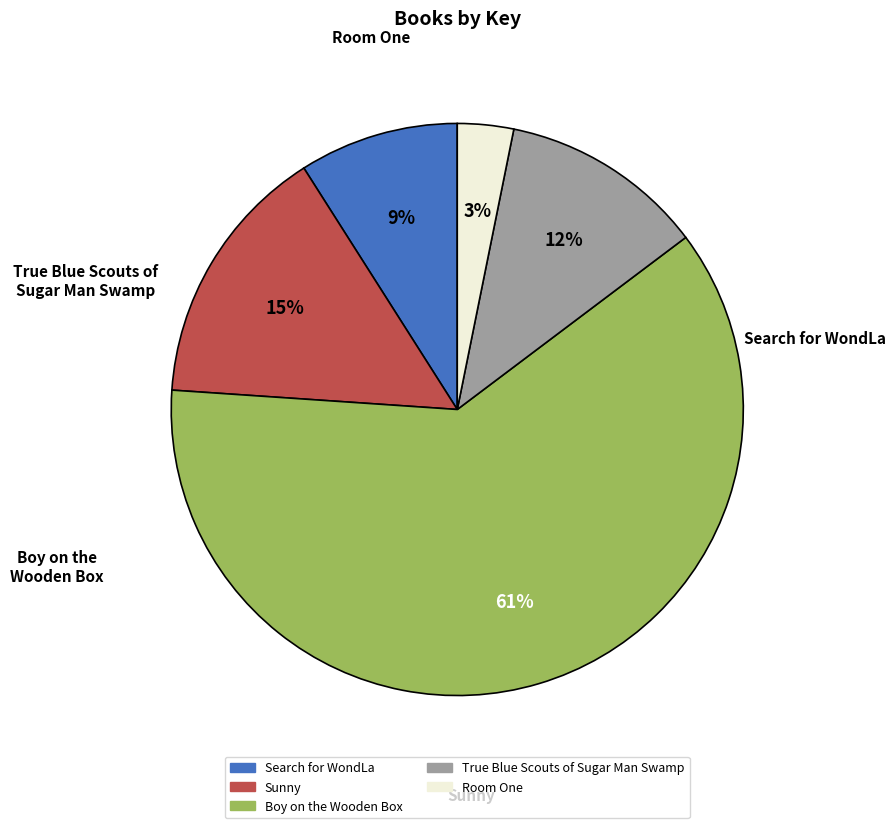

Which has a higher value, Search for WondLa or True Blue Scouts of Sugar Man Swamp?

True Blue Scouts of Sugar Man Swamp